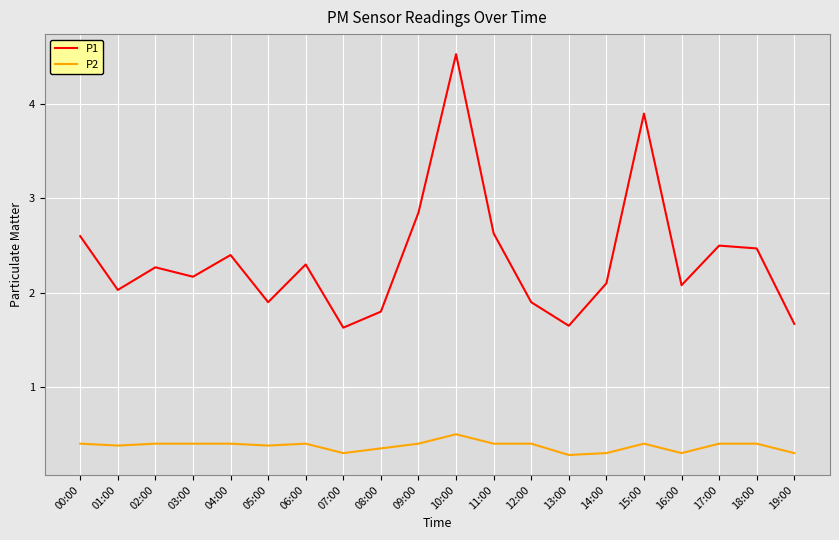

True or false: P1 and P2 cross at least once.

False